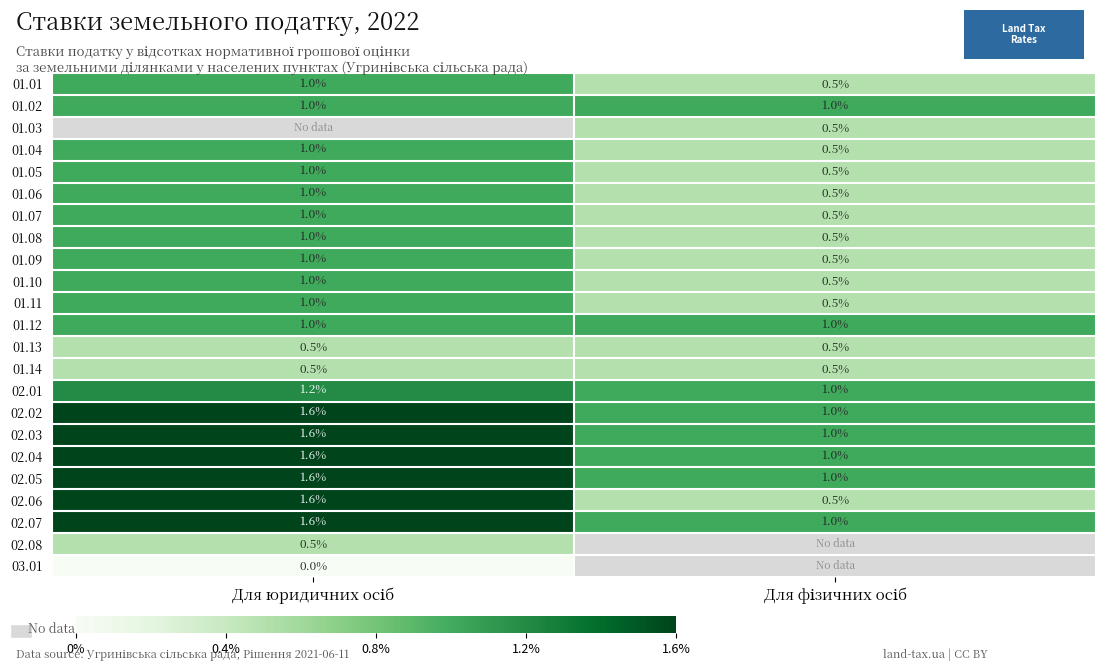

What is the lowest value of the 01.04 series?

0.5